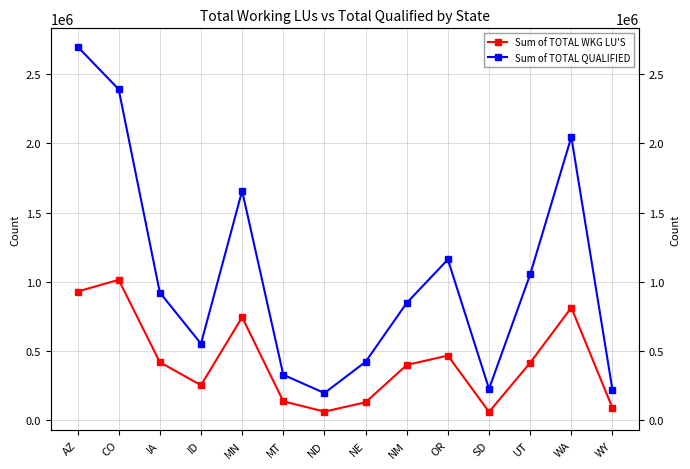

What is the maximum value shown in the chart?

2701280